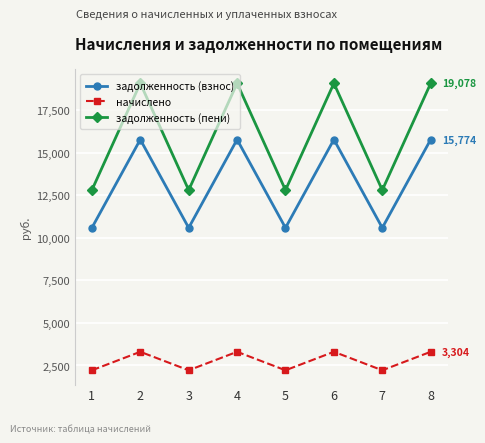

Rank the series by their average value, from highest to lowest.

задолженность (пени), задолженность (взнос), начислено